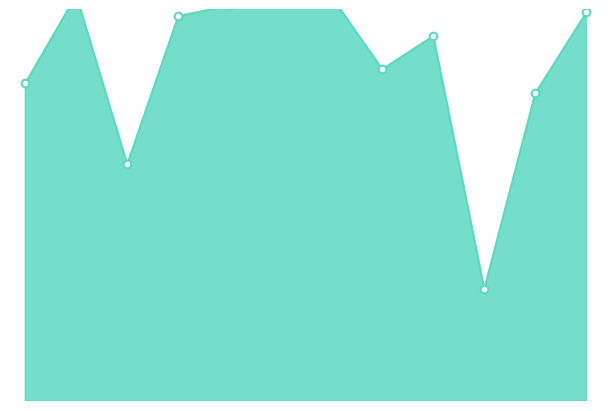

Which series has the largest total across all categories?

Score 1